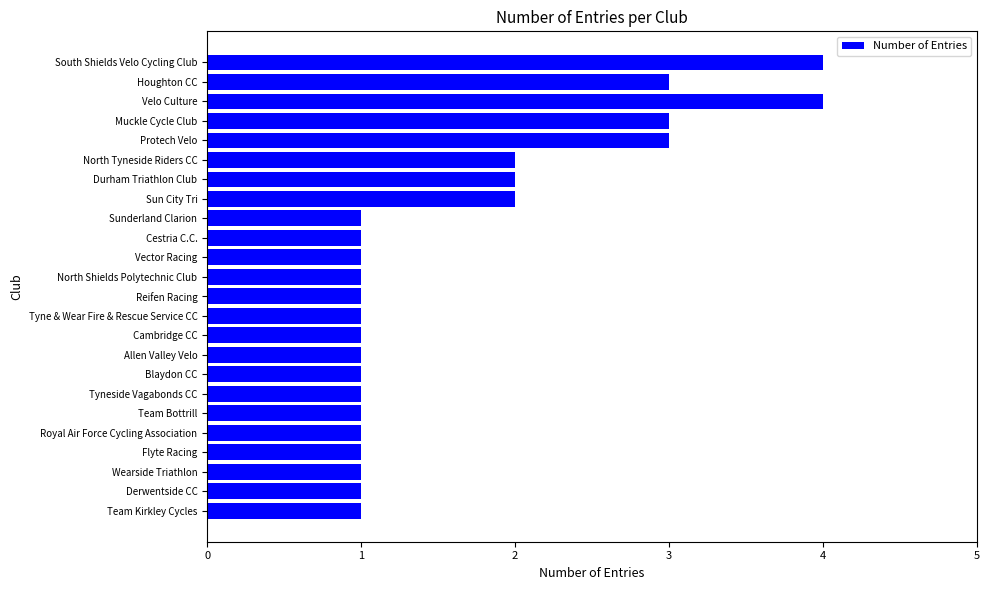

Between North Tyneside Riders CC and Cestria C.C., which is larger?

North Tyneside Riders CC